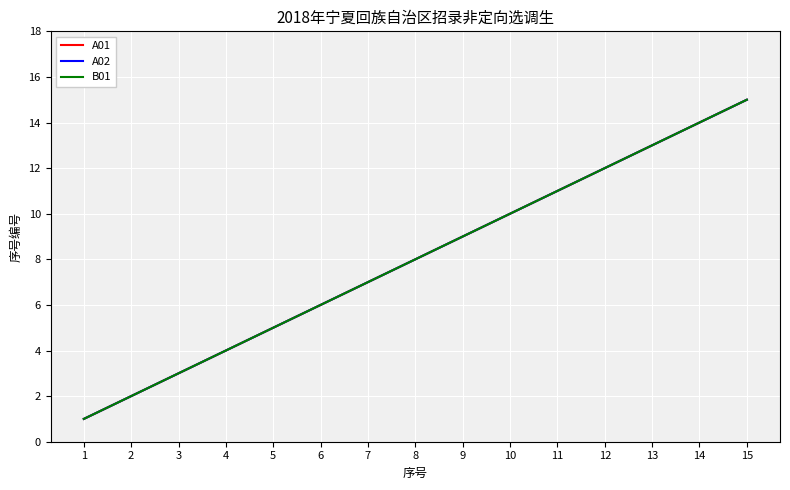

Does the chart have visible grid lines?

Yes